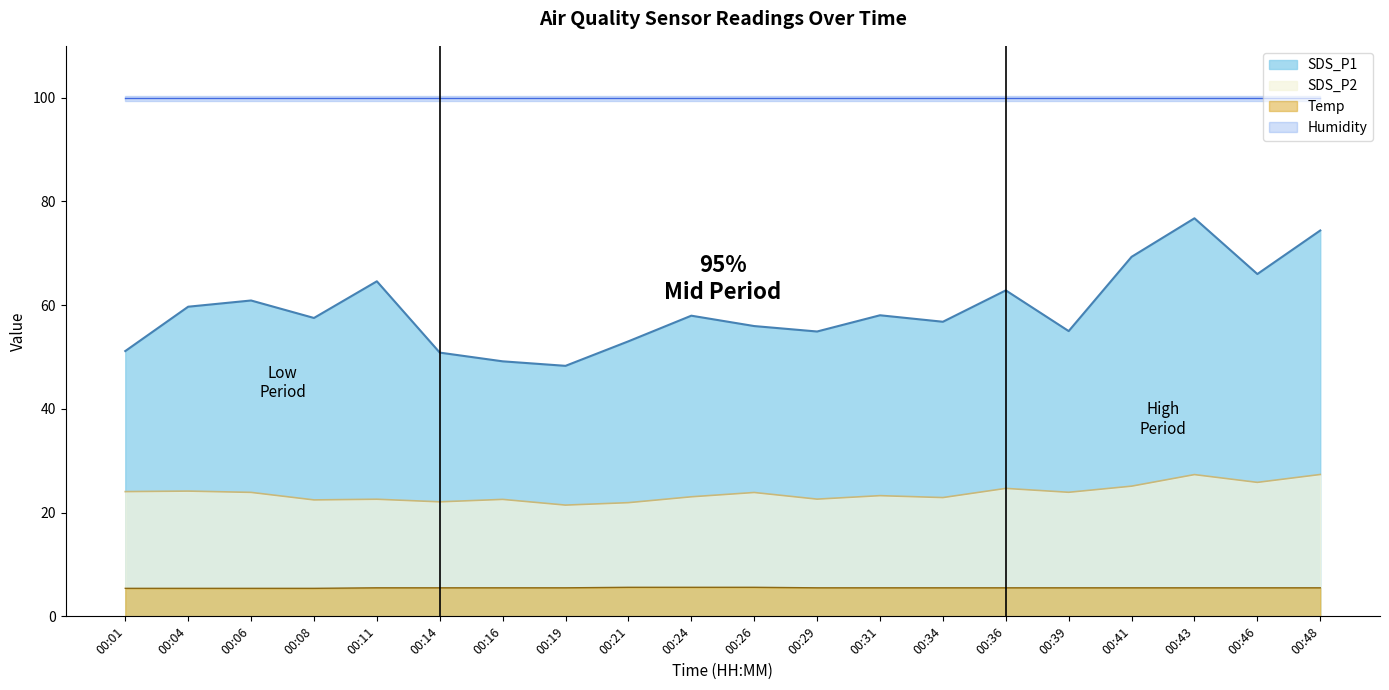

Where does the SDS_P1 series first go above 57?

00:04